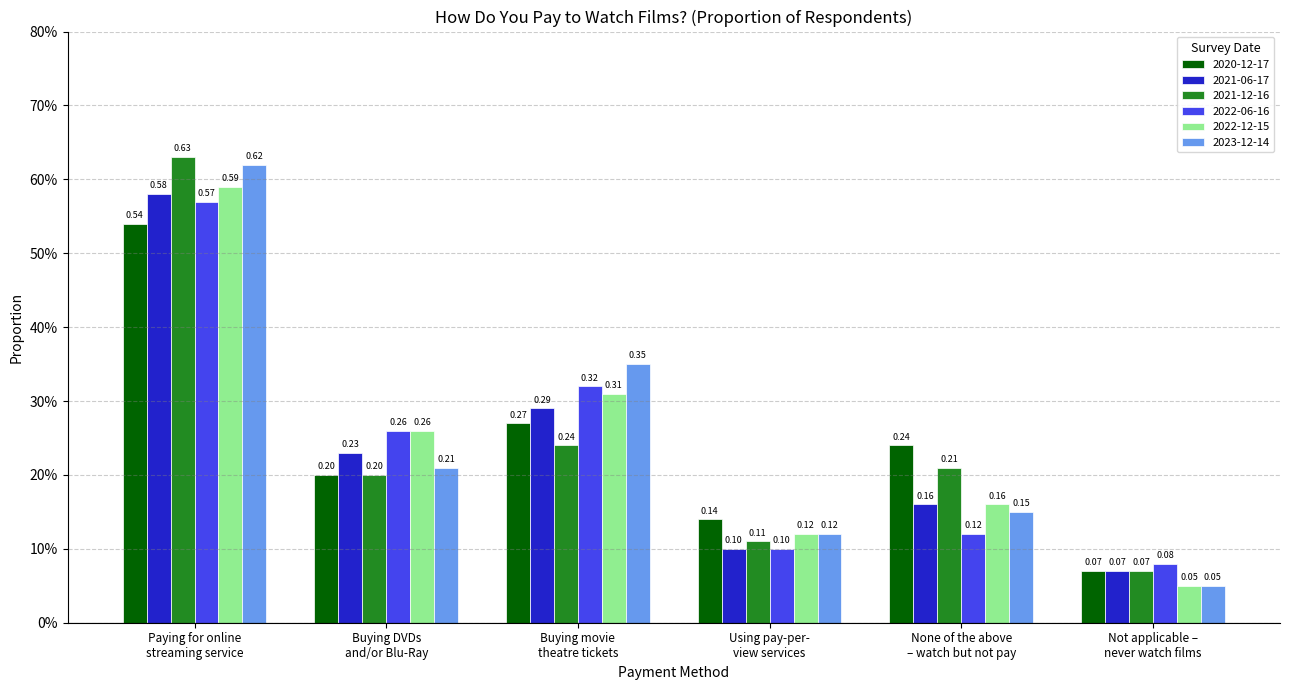

Does the chart contain stacked bars?

No